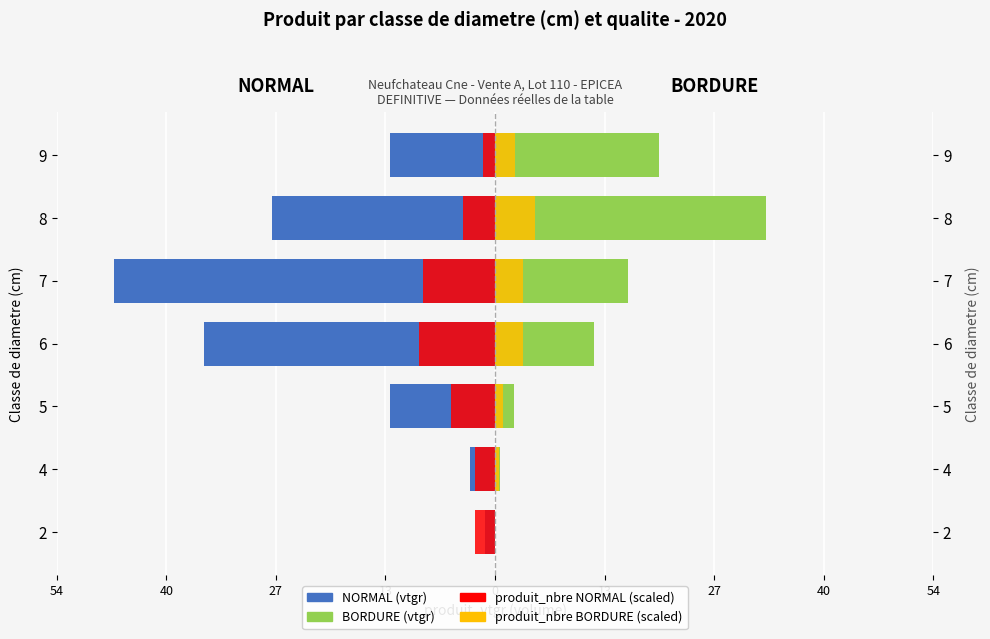

Which series has the largest range (max minus min)?

NORMAL